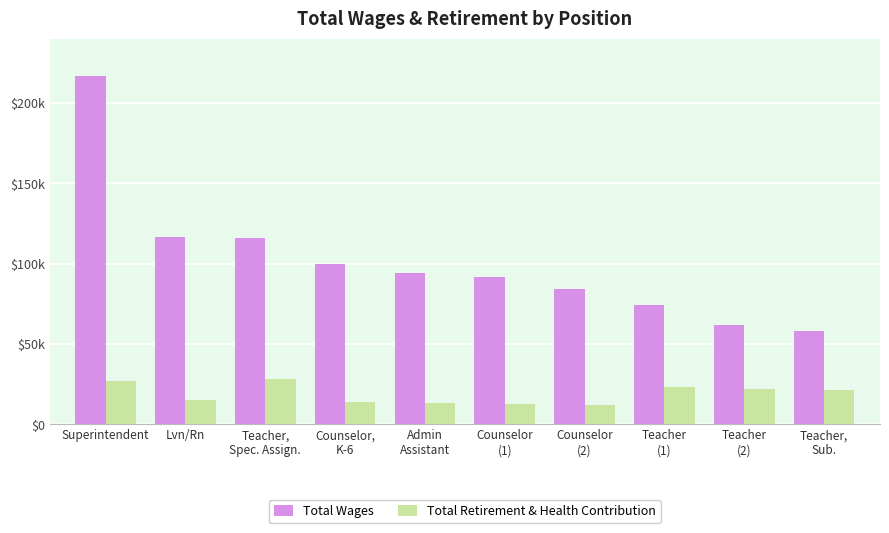

At Teacher
(2), list the series in order from largest to smallest.

Total Wages, Total Retirement & Health Contribution